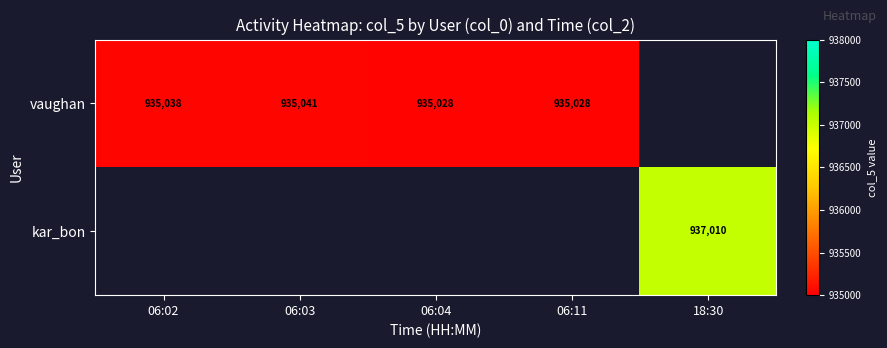

True or false: kar_bon has a value of 611659 at 18:30.

False